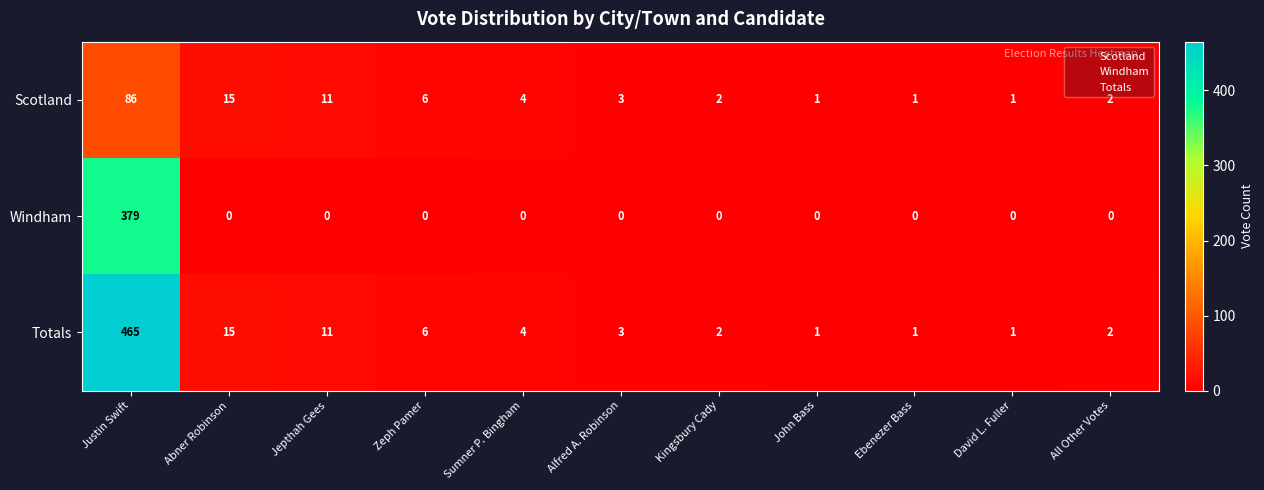

What is the sum of the Totals values at Sumner P. Bingham and All Other Votes?

6